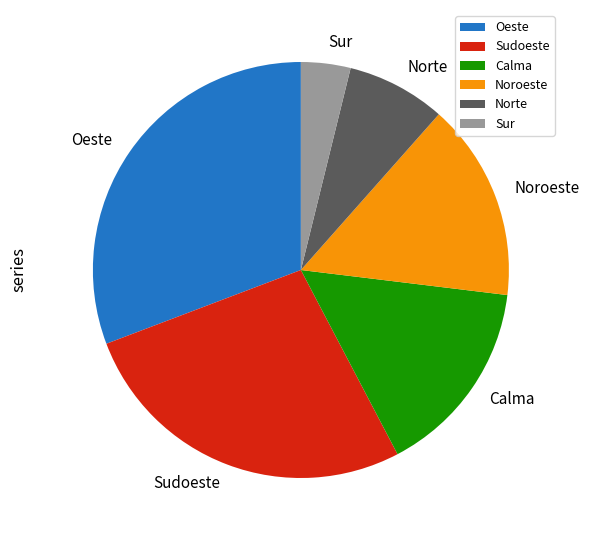

Count the number of slices in the pie.

6